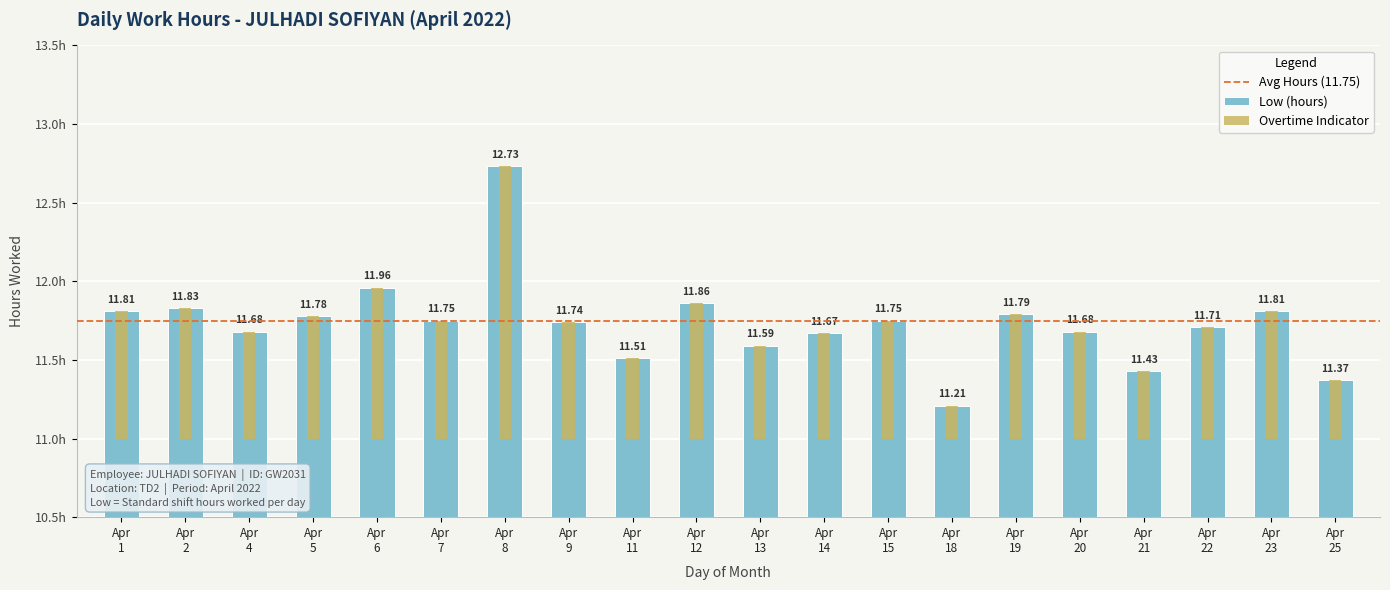

Where is the data nearest to the value 11?

Apr 18